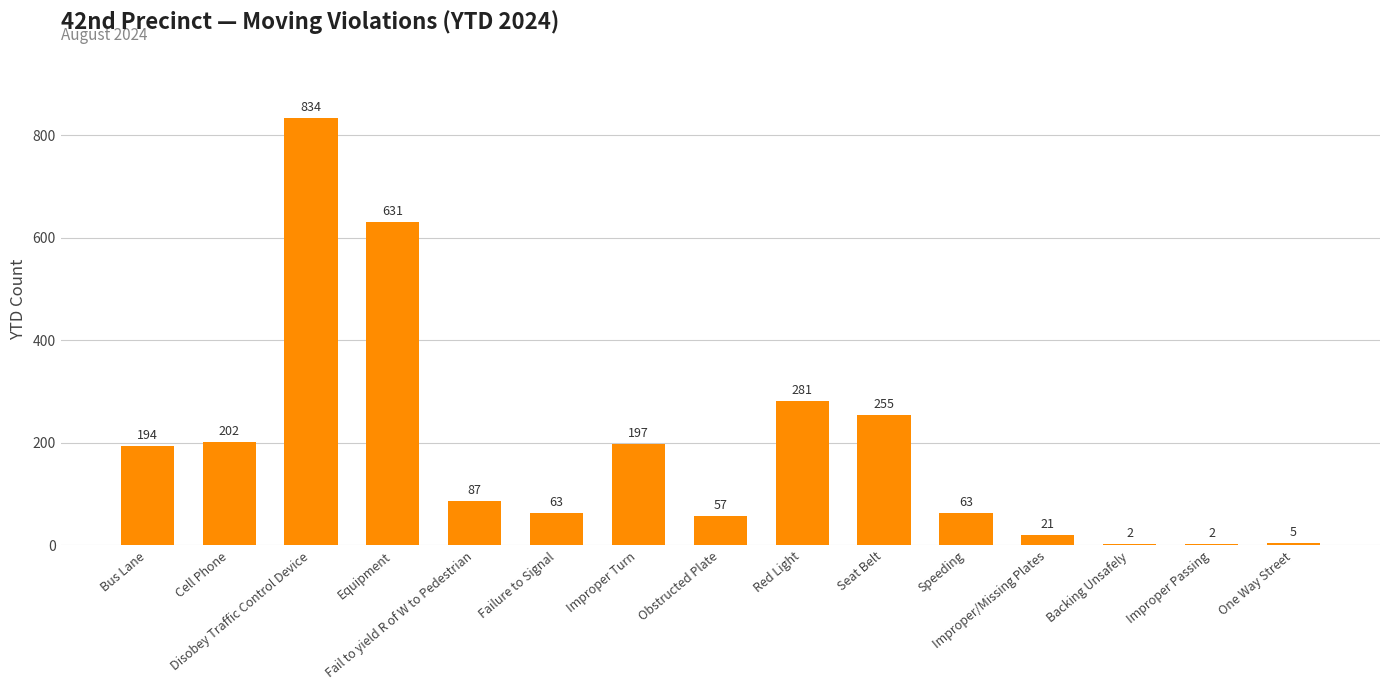

Which has a higher value, Seat Belt or Backing Unsafely?

Seat Belt